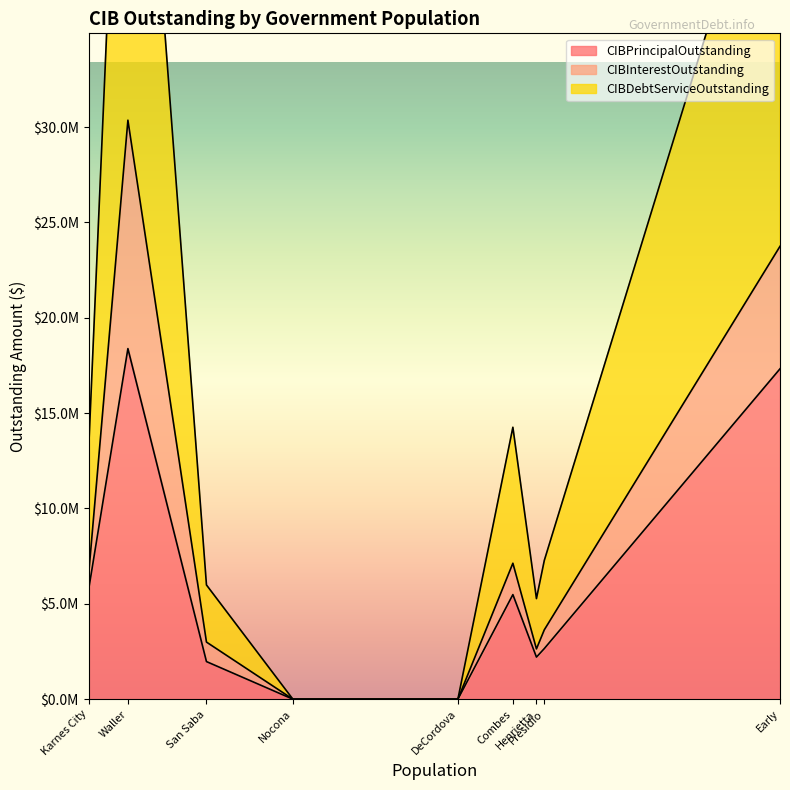

True or false: CIBPrincipalOutstanding has more than 0 points higher than both neighbors.

True